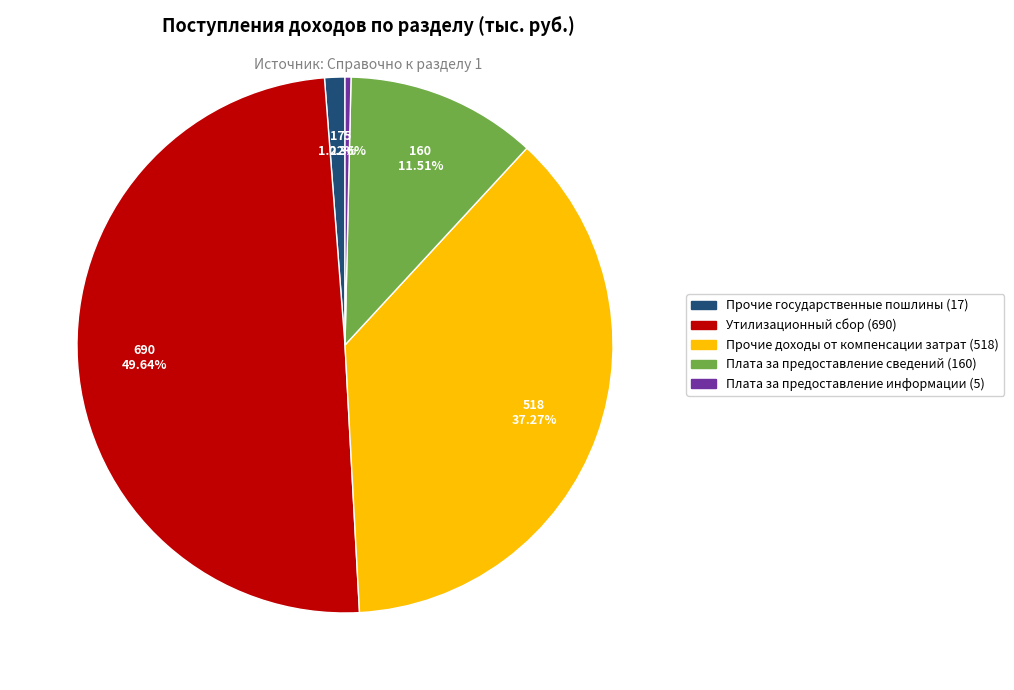

Which has a higher value, Прочие доходы от компенсации затрат (518) or Плата за предоставление информации (5)?

Прочие доходы от компенсации затрат (518)